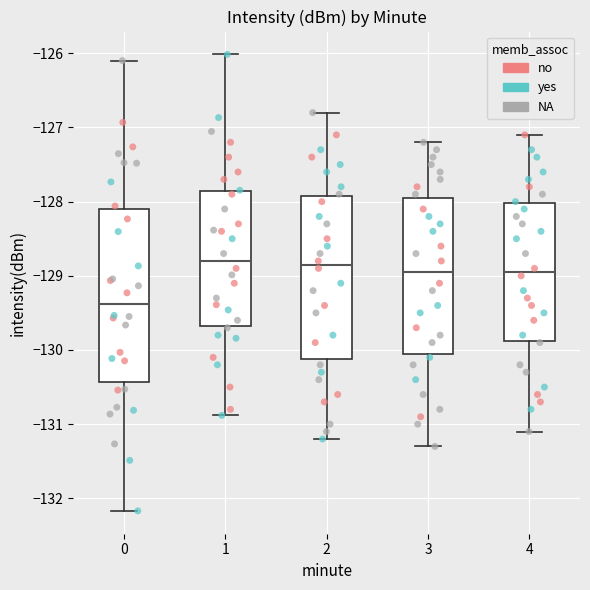

Reading left to right, read every box against the y-axis: the position of its median line, the range the box covers, and the ends of its whiskers. The values are not printed on the chart, so give them approximately, as read against the axis.

0: median -129.4, box -130.4 to -128.1, whiskers -132.2 to -126.1
1: median -128.8, box -129.7 to -127.9, whiskers -130.9 to -126.0
2: median -128.8, box -130.1 to -127.9, whiskers -131.2 to -126.8
3: median -128.9, box -130.0 to -127.9, whiskers -131.3 to -127.2
4: median -128.9, box -129.9 to -128.0, whiskers -131.1 to -127.1